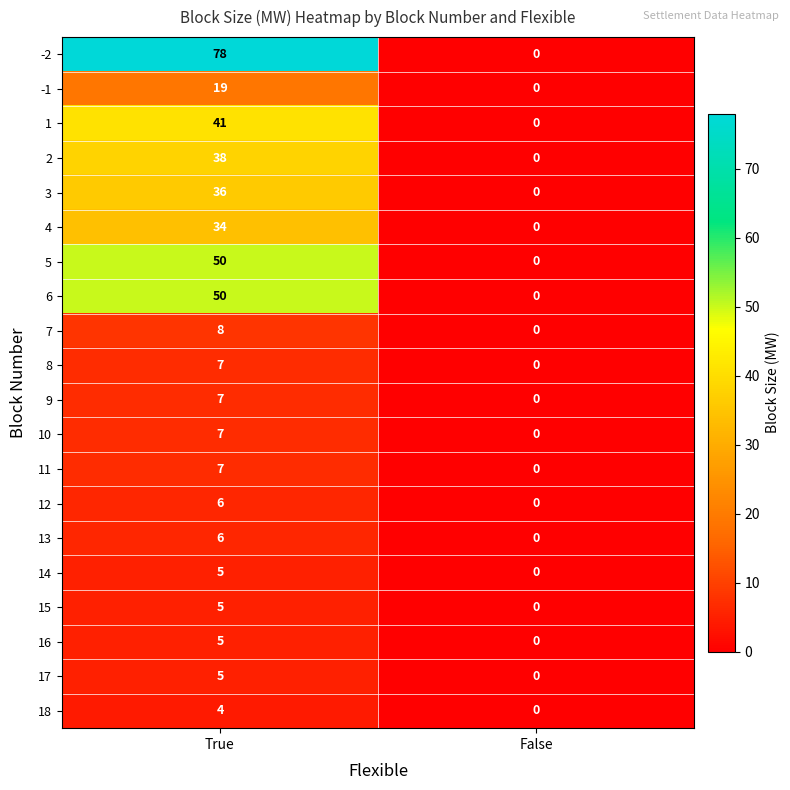

At which category is the sum across all series the highest?

True